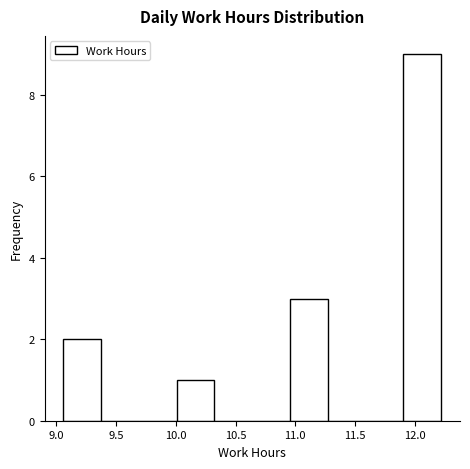

Over which range of the x-axis is the bar tallest?

11.90 to 12.20